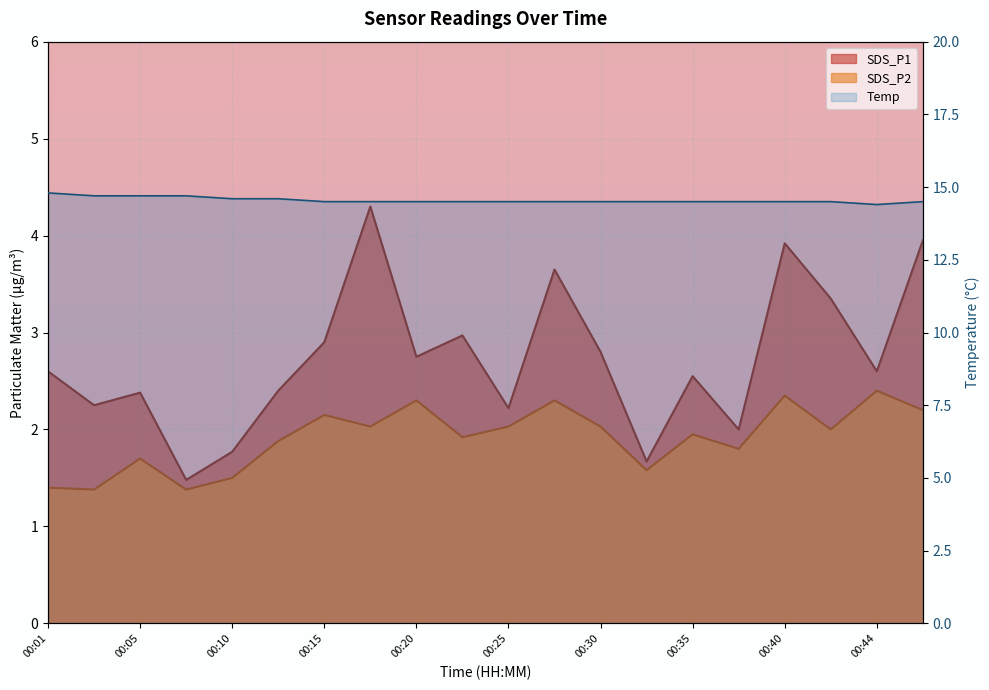

Reading left to right, transcribe all the data shown in this chart.

SDS_P1: 2.6	2.2	2.4	1.5	1.8	2.4	2.9	4.3	2.8	3.0	2.2	3.6	2.8	1.7	2.5	2.0	3.9	3.4	2.6	4.0
SDS_P2: 1.4	1.4	1.7	1.4	1.5	1.9	2.1	2.0	2.3	1.9	2.0	2.3	2.0	1.6	1.9	1.8	2.4	2.0	2.4	2.2
Temp: 14.8	14.7	14.7	14.7	14.6	14.6	14.5	14.5	14.5	14.5	14.5	14.5	14.5	14.5	14.5	14.5	14.5	14.5	14.4	14.5